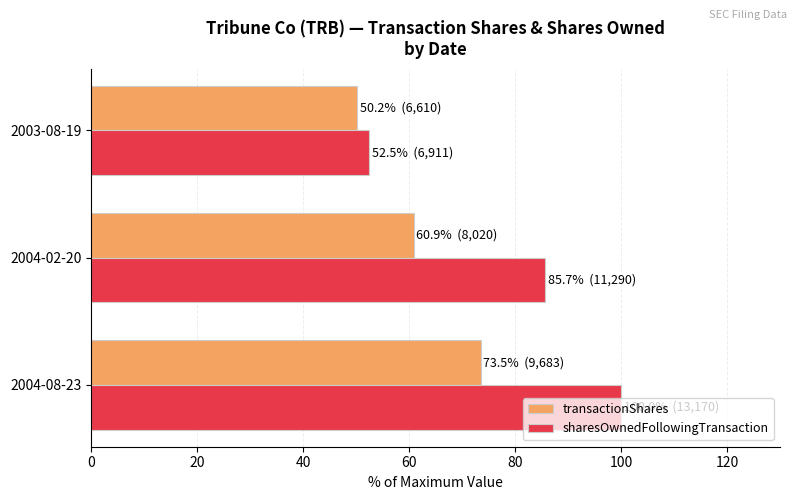

What are all the series names shown in the legend?

transactionShares, sharesOwnedFollowingTransaction